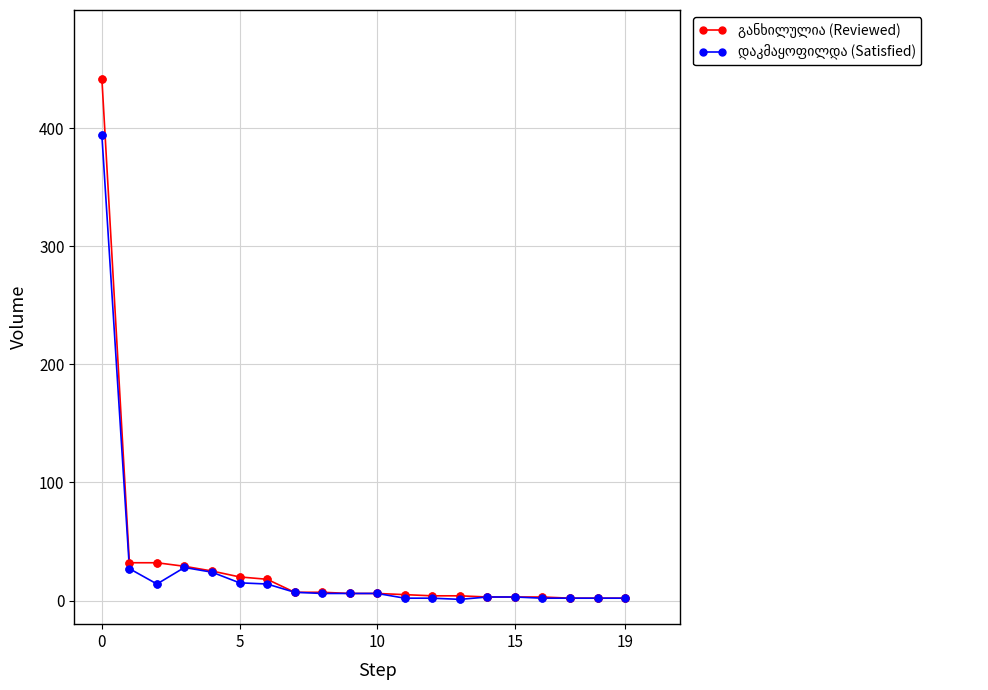

What is the greatest value displayed?

442